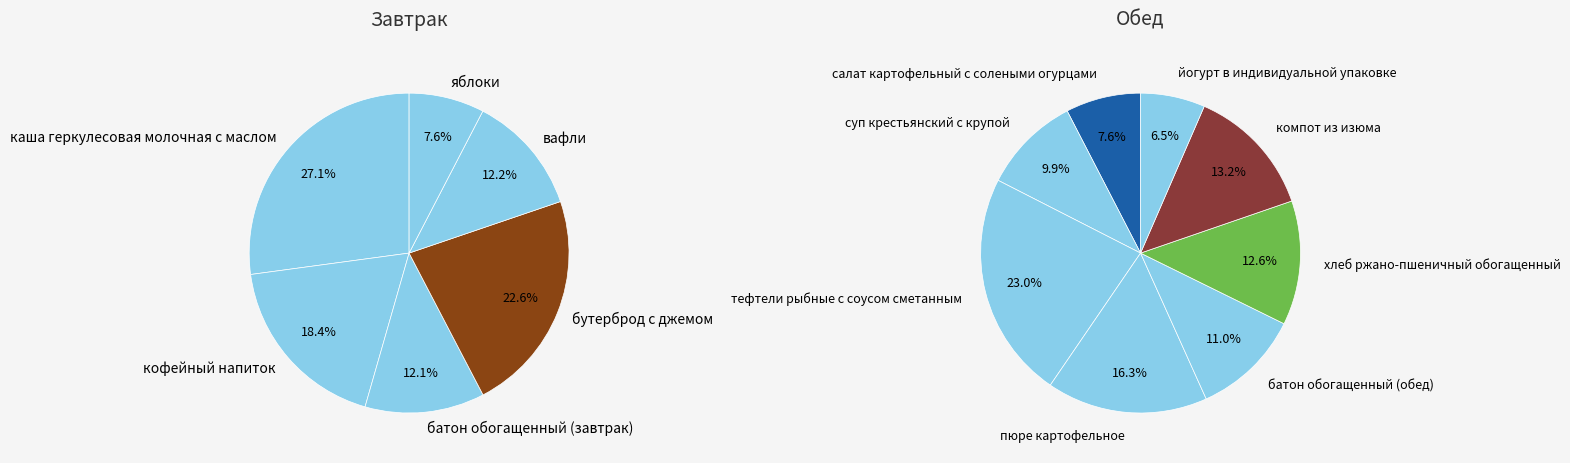

Is it true that йогурт в индивидуальной упаковке is 14% of the pie?

False